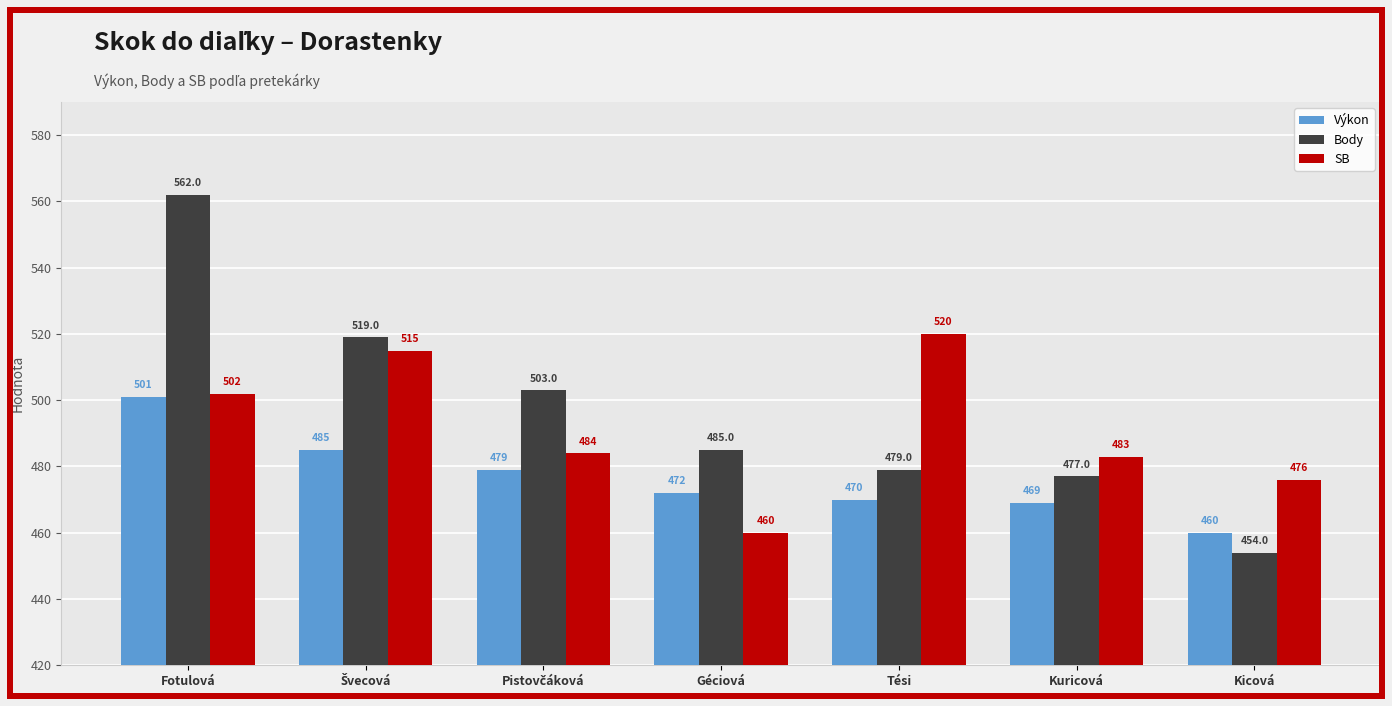

How many bars are there in each group?

3